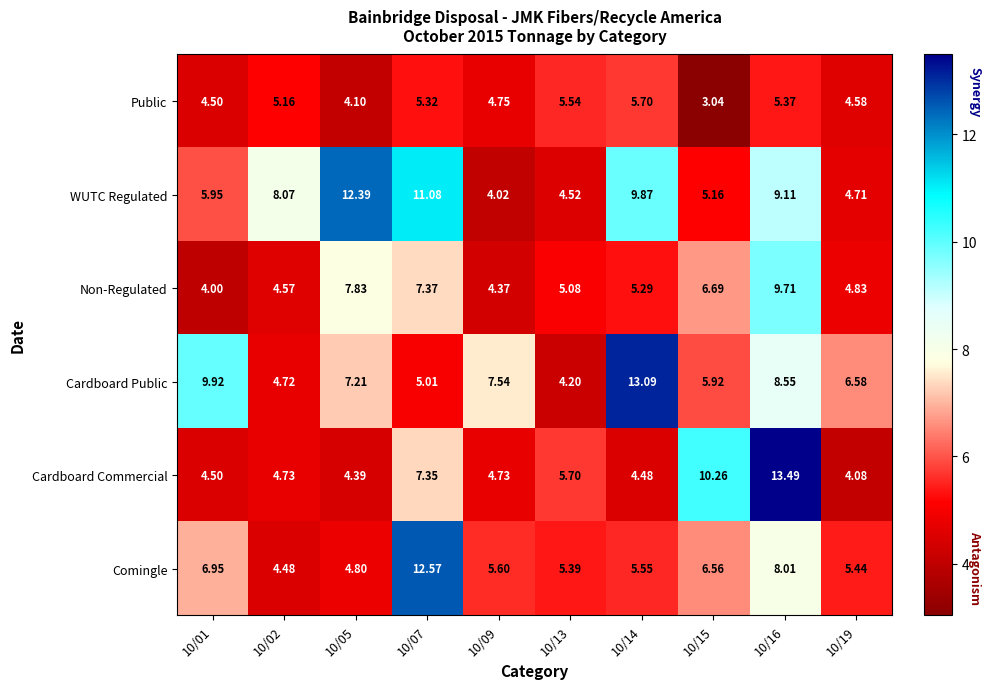

Rank the series at 10/13 from highest to lowest value.

Cardboard Commercial, Public, Comingle, Non-Regulated, WUTC Regulated, Cardboard Public